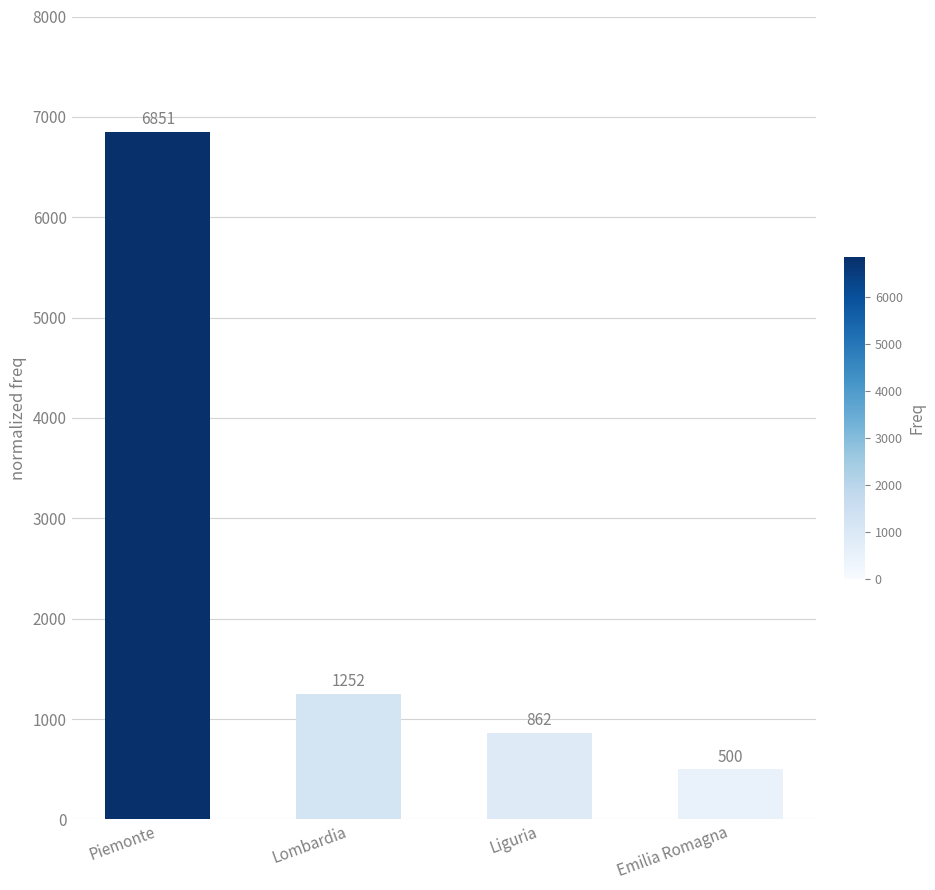

Reading left to right, list all the values displayed in this chart.

6851	1252	862	500